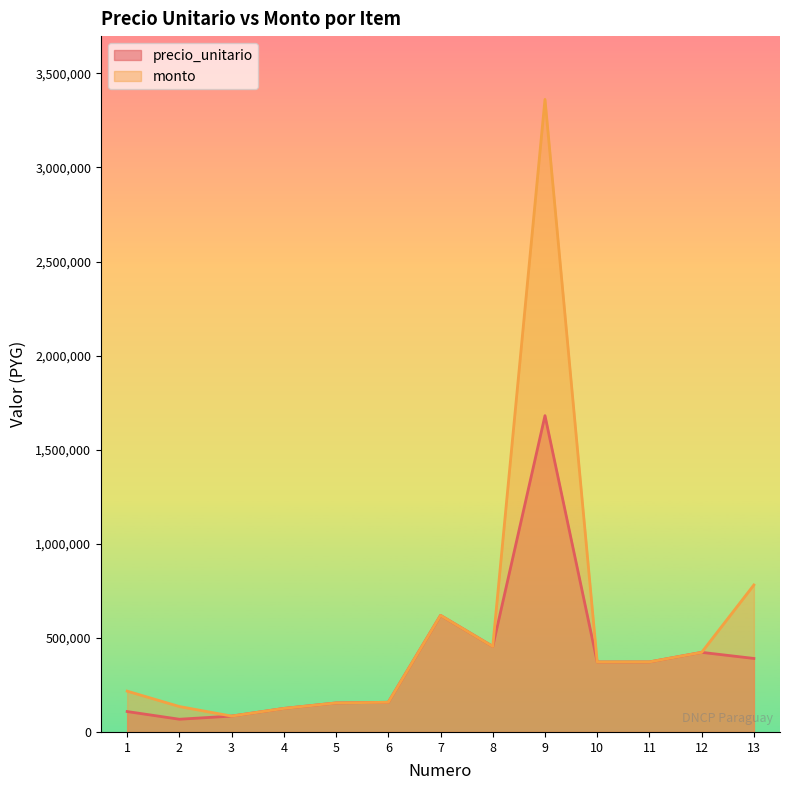

How many series are shown in this chart?

2